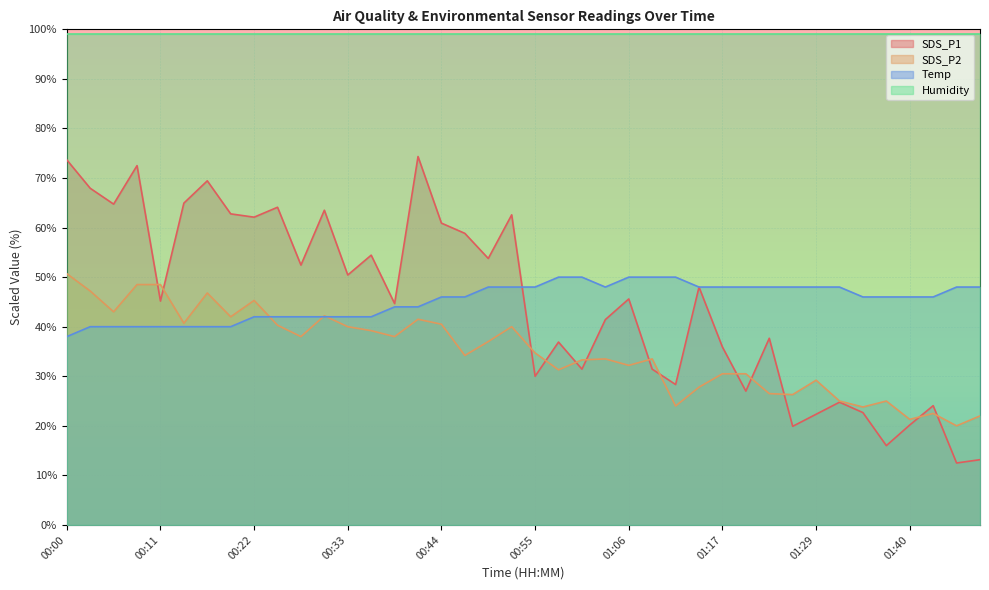

What is the total value across all series at 01:40?

186.5